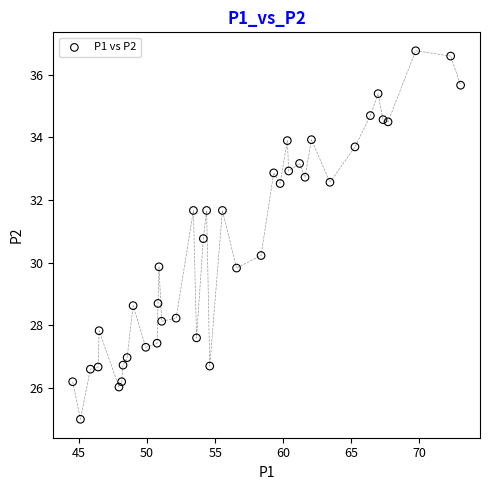

What is the range of X values (max minus min)?

28.5